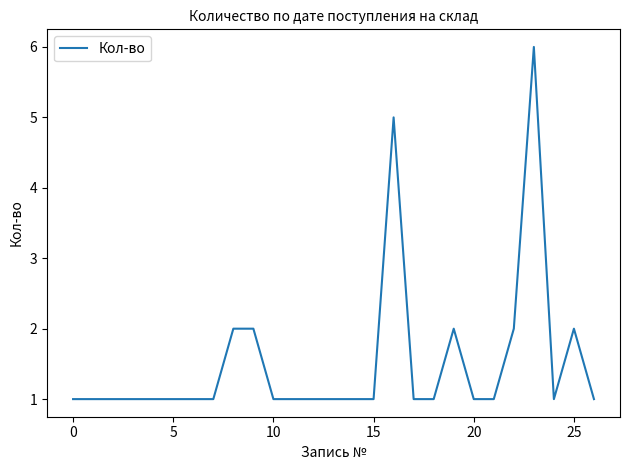

What is the greatest value displayed?

6